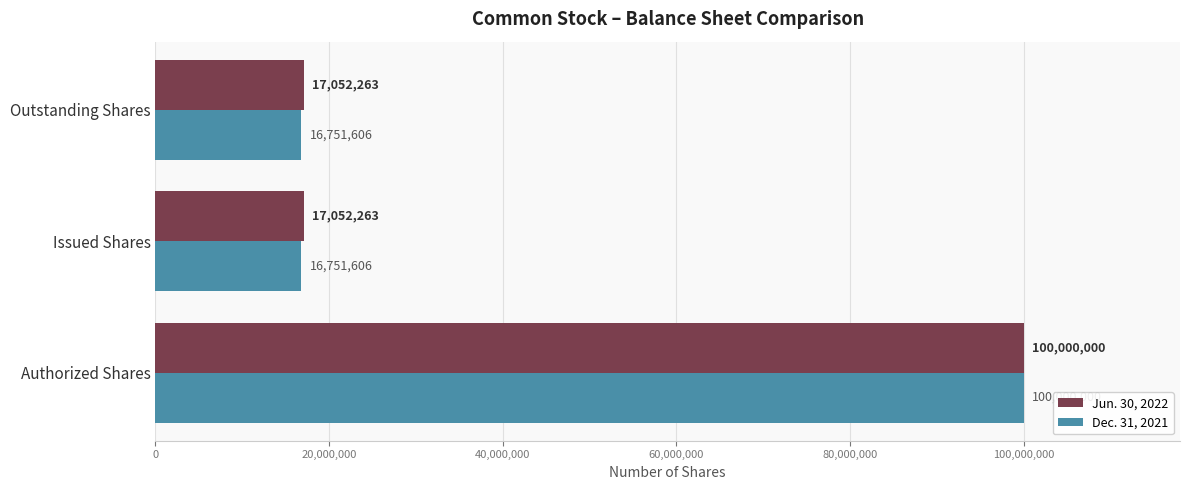

Count the Dec. 31, 2021 values in the range 16751606 to 100000000.

3